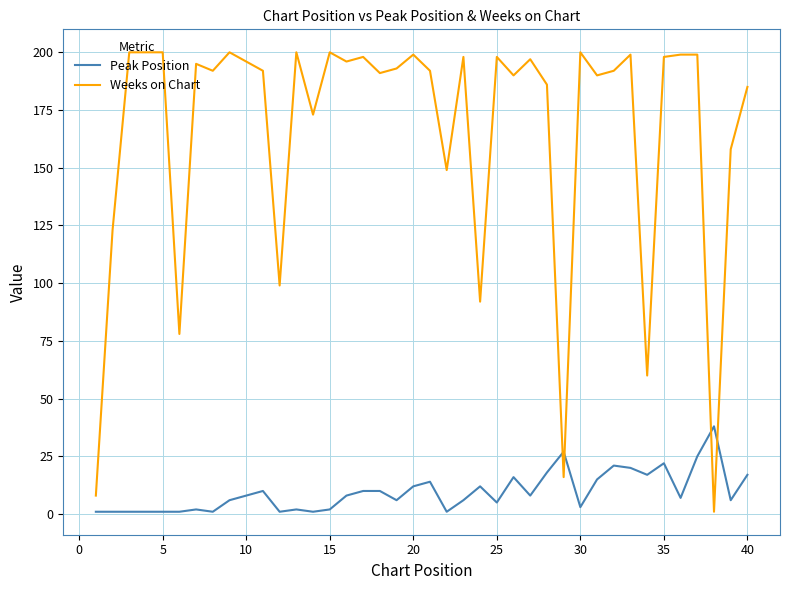

True or false: Peak Position has more than 0 interior local peaks.

True